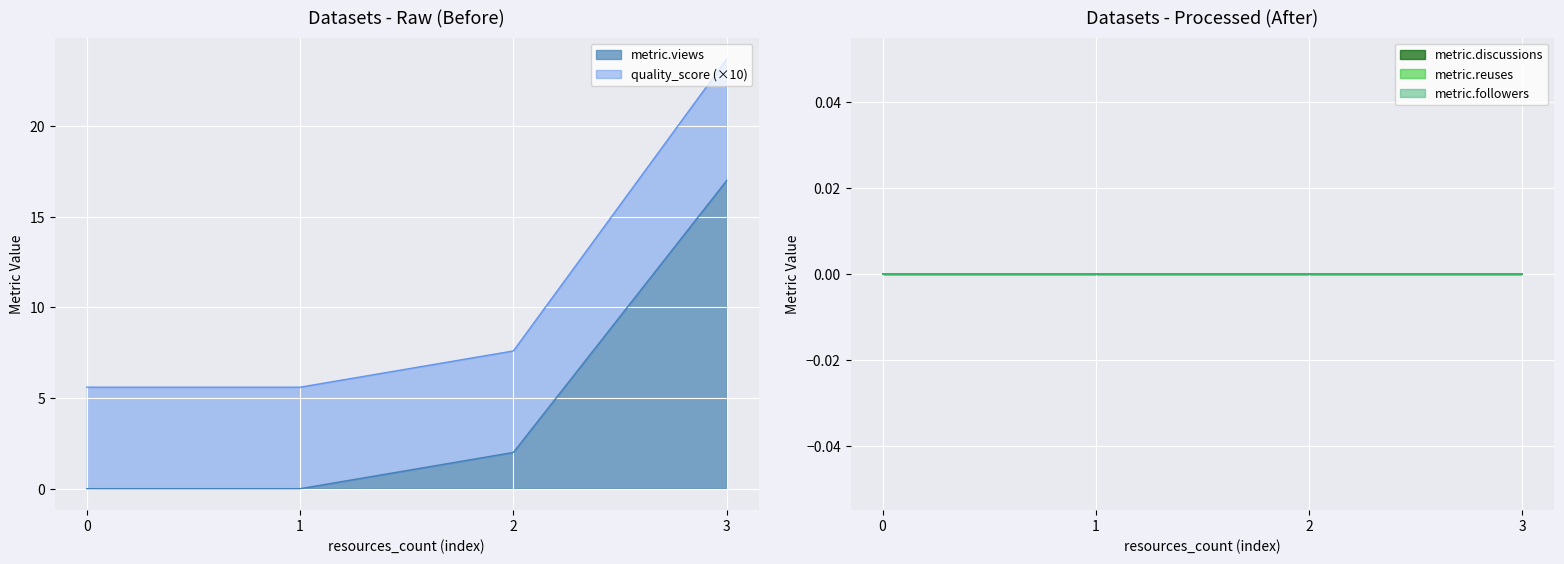

True or false: metric.reuses has more than 0 interior local peaks.

False